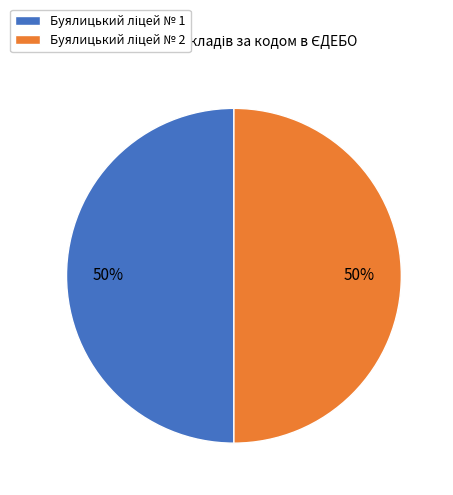

To the nearest percent, what is the average slice percentage?

50%